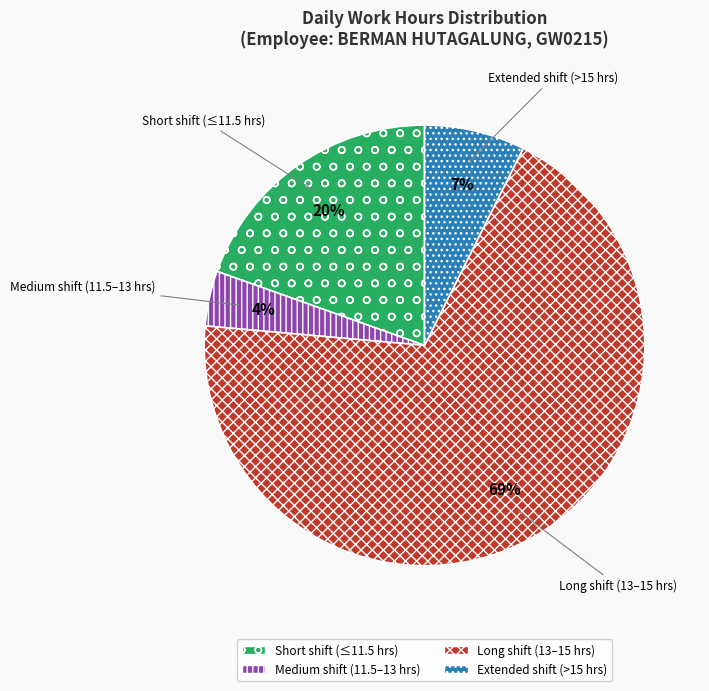

How many slices are in this pie chart?

4